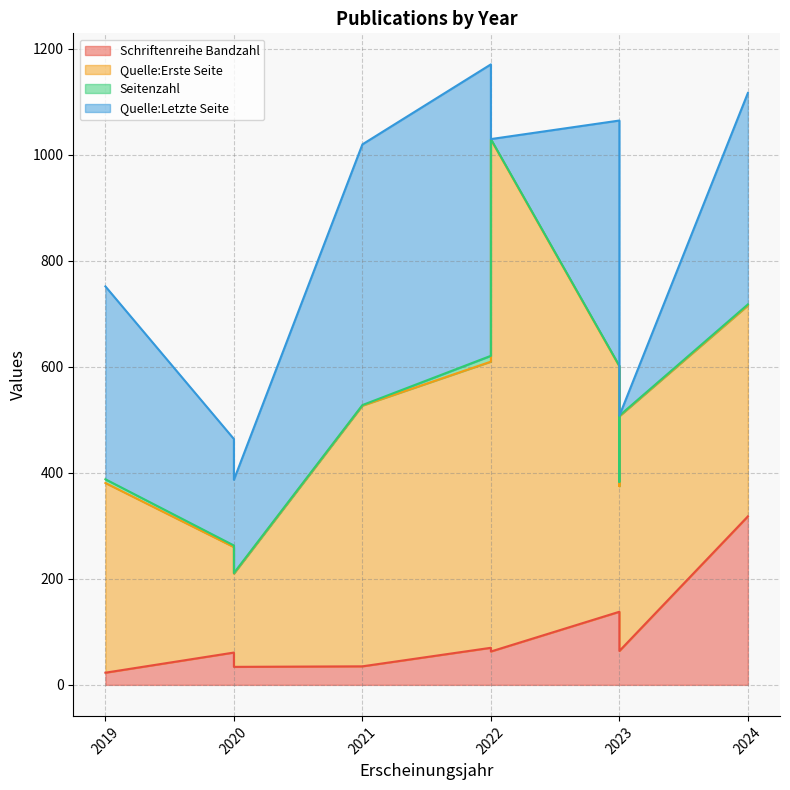

What is the difference between the second highest and minimum values in the Quelle:Erste Seite series?

364